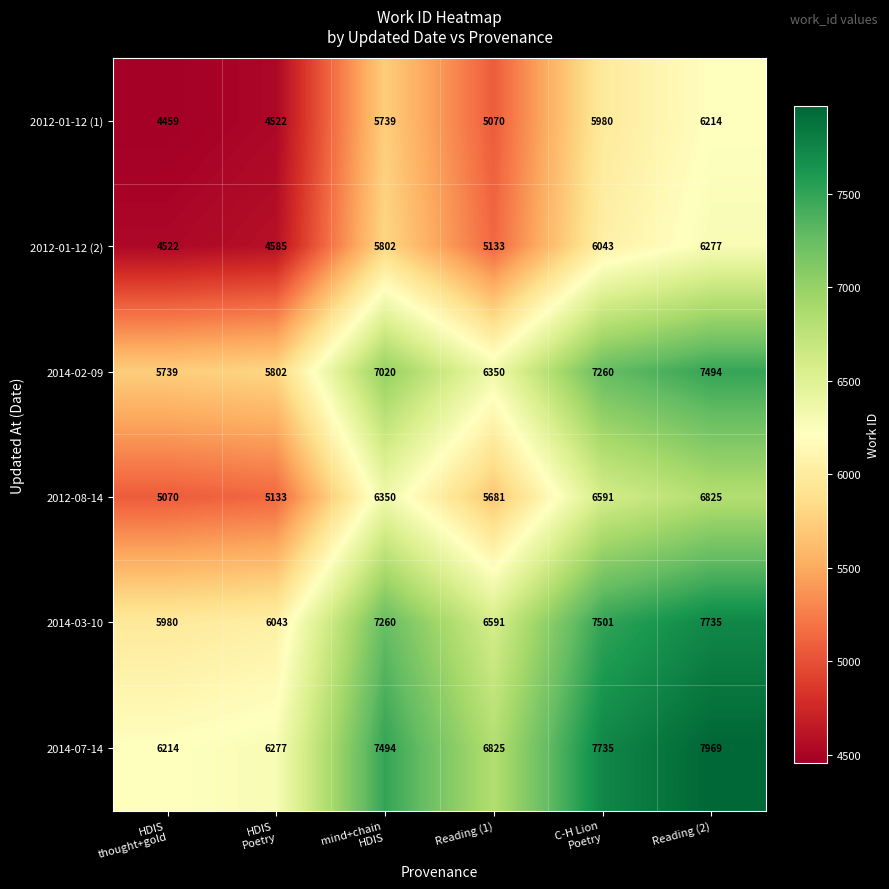

Which series changed the most between HDIS
Poetry and mind+chain
HDIS?

2014-02-09